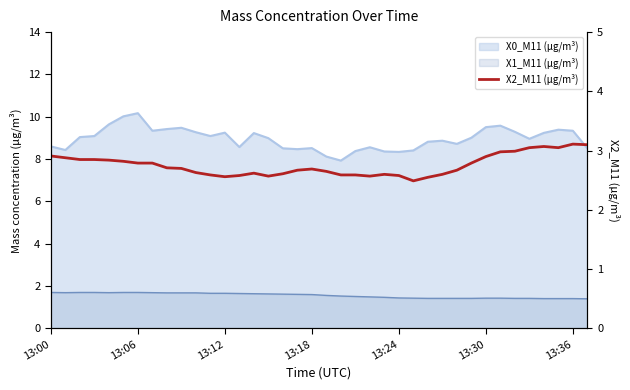

Reading right to left, extract all data points from this chart.

3.1	3.1	3.0	3.1	3.0	3.0	3.0	2.9	2.8	2.7	2.6	2.5	2.5	2.6	2.6	2.6	2.6	2.6	2.6	2.7	2.7	2.6	2.6	2.6	2.6	2.6	2.6	2.6	2.7	2.7	2.8	2.8	2.8	2.8	2.9	2.9	2.9	2.9